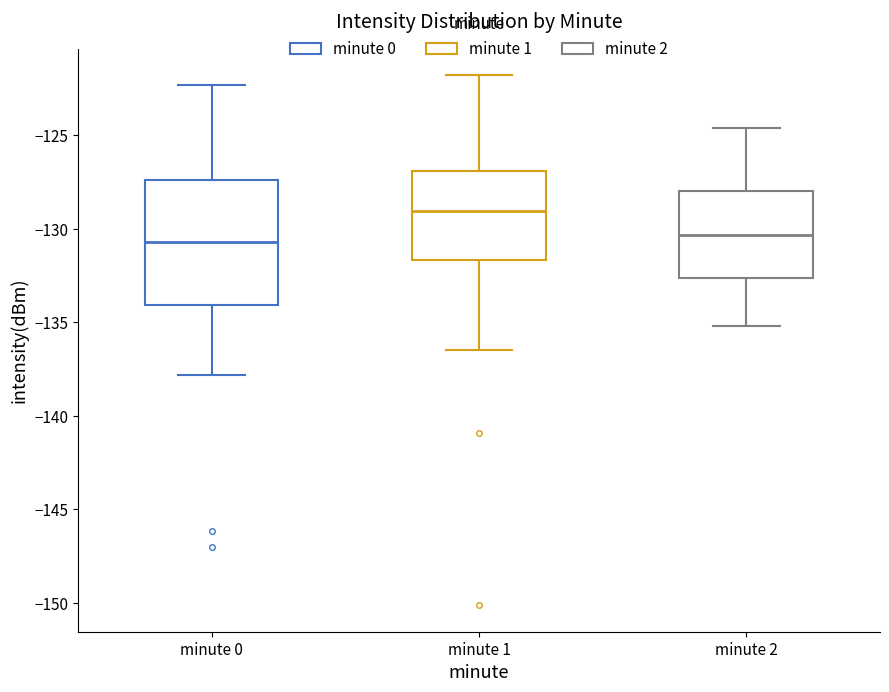

Reading left to right, transcribe this box plot: for each box, give where its median line is, the range the box spans, and where its two whiskers end, as read against the y-axis. The values are not printed on the chart, so give them approximately, as read against the axis.

minute 0: median -130.5, box -134.0 to -127.5, whiskers -138.0 to -122.5
minute 1: median -129.0, box -131.5 to -127.0, whiskers -136.5 to -122.0
minute 2: median -130.5, box -132.5 to -128.0, whiskers -135.0 to -124.5